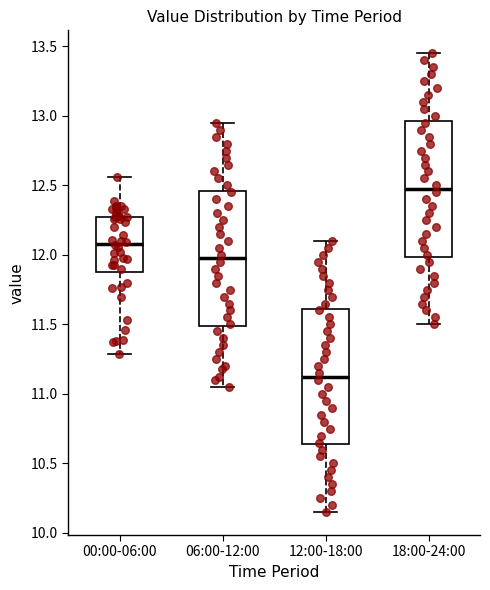

Reading left to right, transcribe this box plot: for each box, give where its median line is, the range the box spans, and where its two whiskers end, as read against the y-axis. The values are not printed on the chart, so give them approximately, as read against the axis.

00:00-06:00: median 12.10, box 11.90 to 12.25, whiskers 11.30 to 12.55
06:00-12:00: median 12.00, box 11.50 to 12.45, whiskers 11.05 to 12.95
12:00-18:00: median 11.15, box 10.65 to 11.60, whiskers 10.15 to 12.10
18:00-24:00: median 12.50, box 12.00 to 12.95, whiskers 11.50 to 13.45